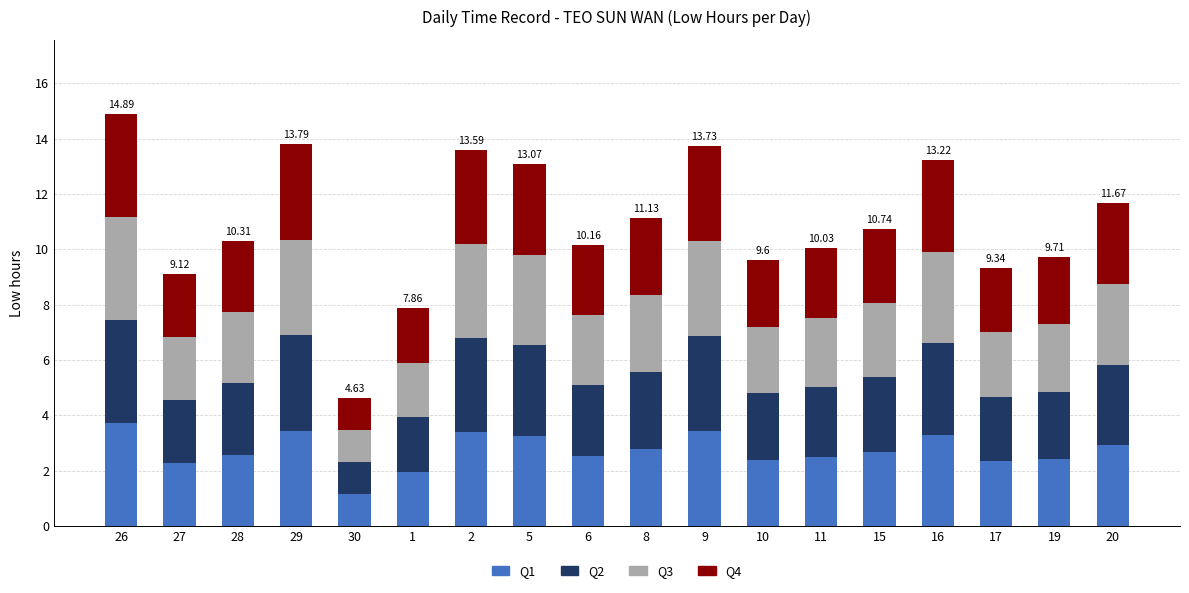

What is the total value across all series at 11?

10.0